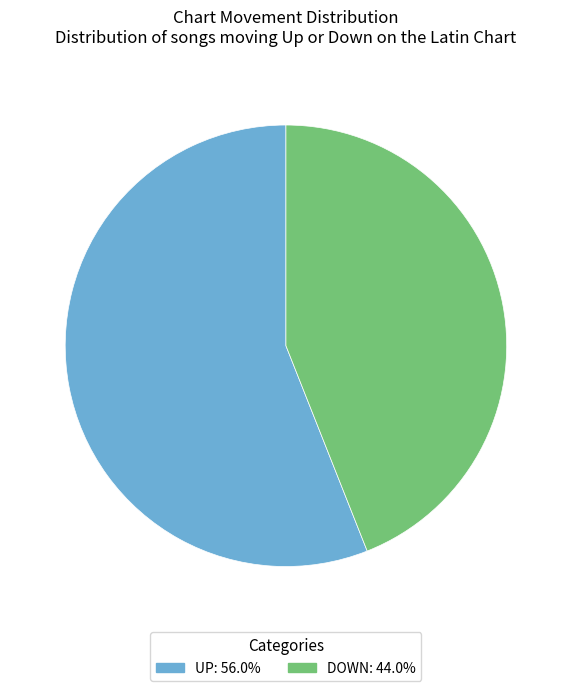

Is there a majority slice in this chart?

Yes